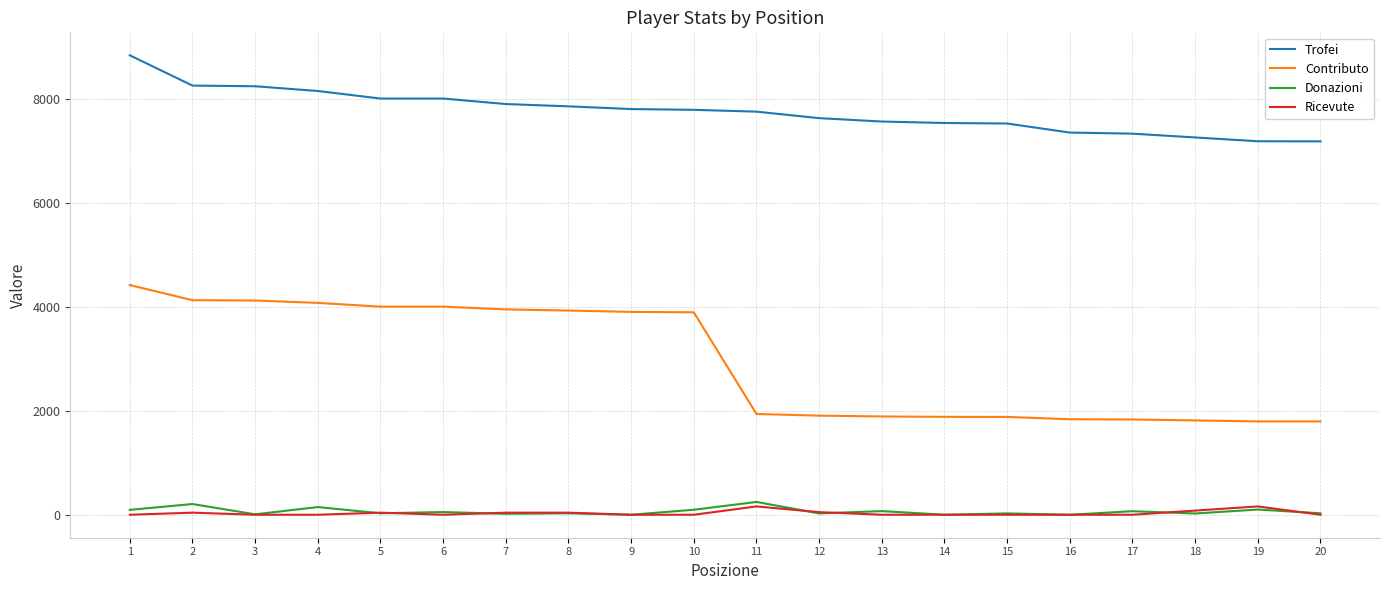

What are all the series names shown in the legend?

Trofei, Contributo, Donazioni, Ricevute